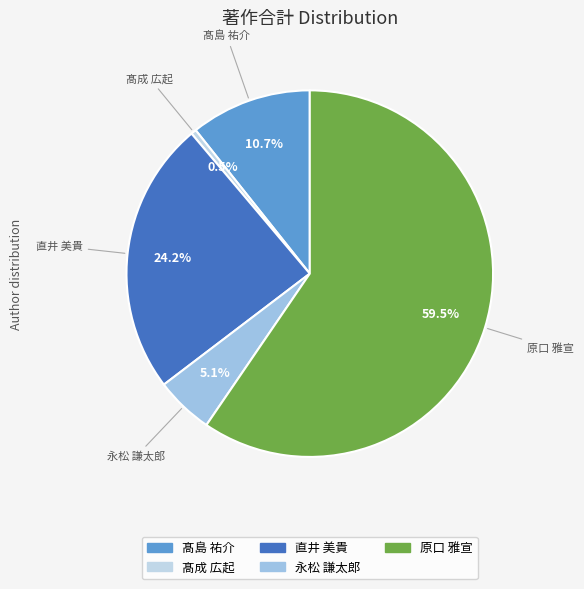

Count the number of slices in the pie.

5